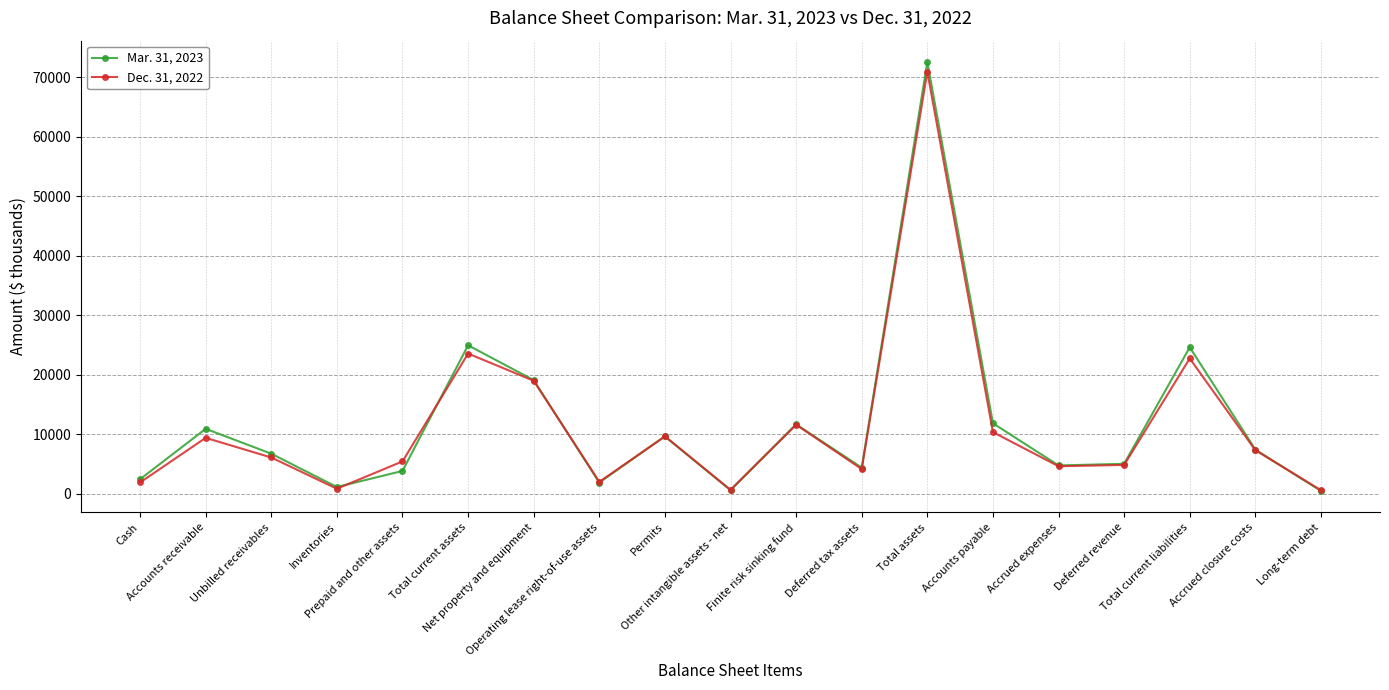

How many interior local valleys does the Mar. 31, 2023 series have?

5